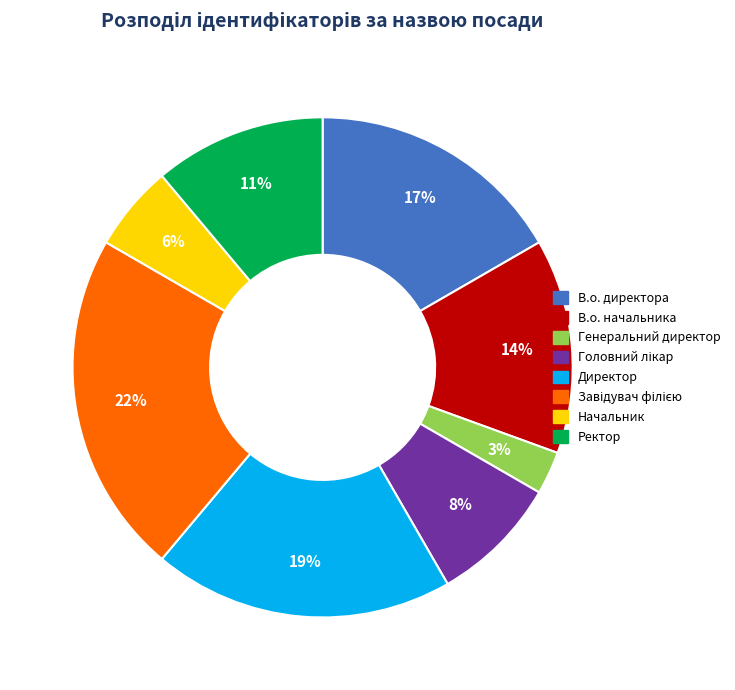

To the nearest percent, what is the average slice percentage?

12%